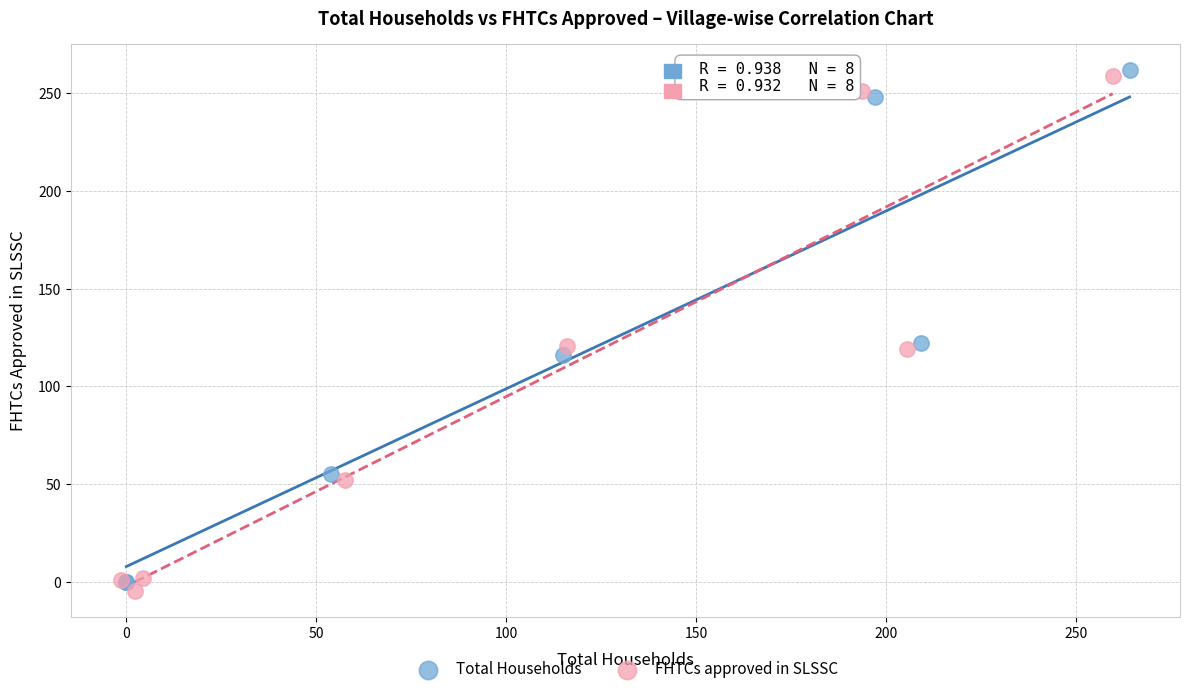

Which series reaches the maximum Y coordinate?

Total Households